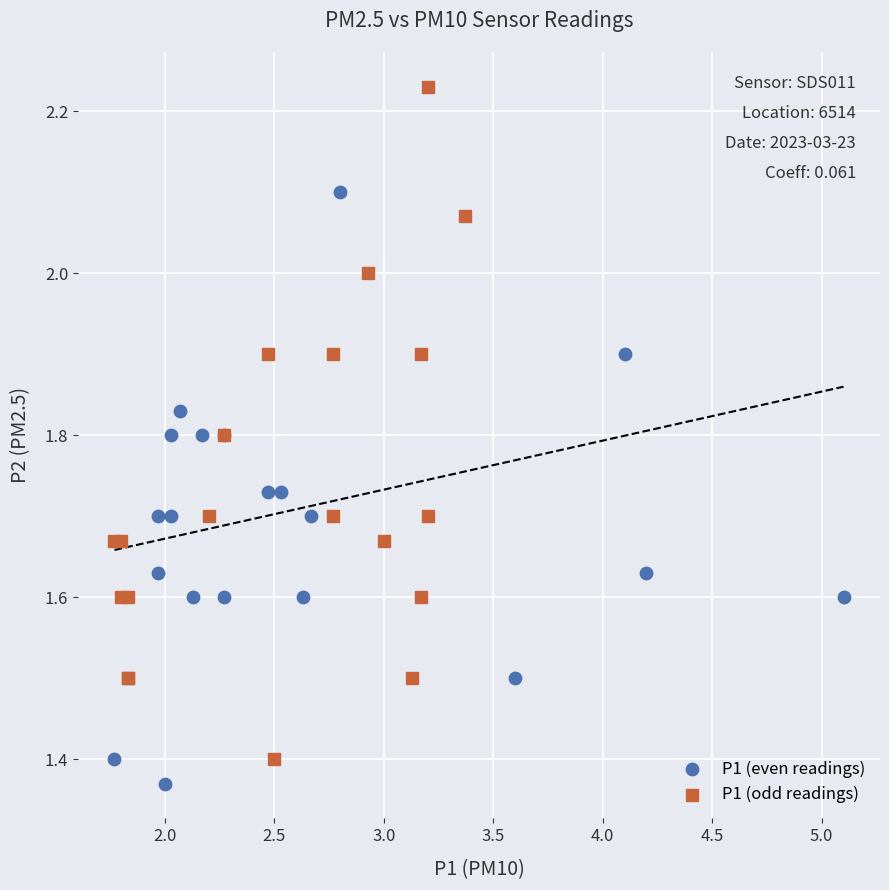

What are all the series names shown in the legend?

P1 (even readings), P1 (odd readings)